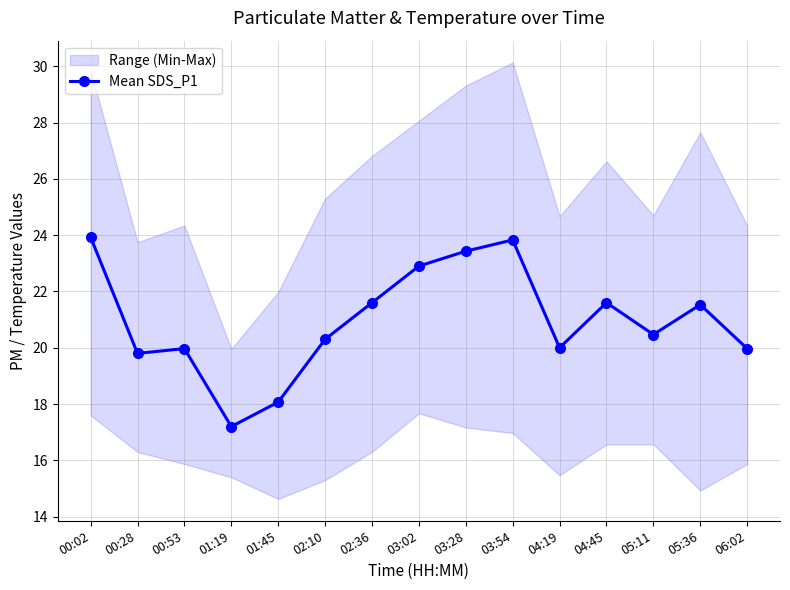

What is the label of the 7th point from the right?

03:28